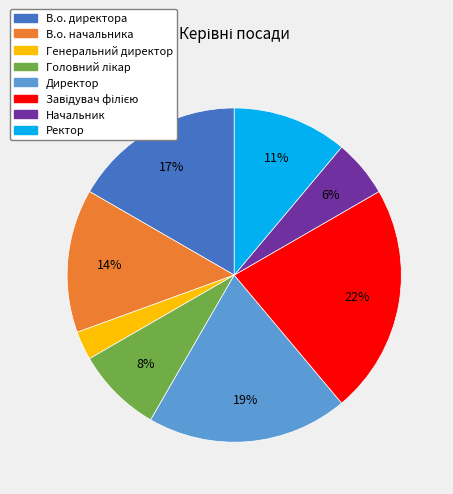

What percentage is the Директор slice, to the nearest percent?

19%